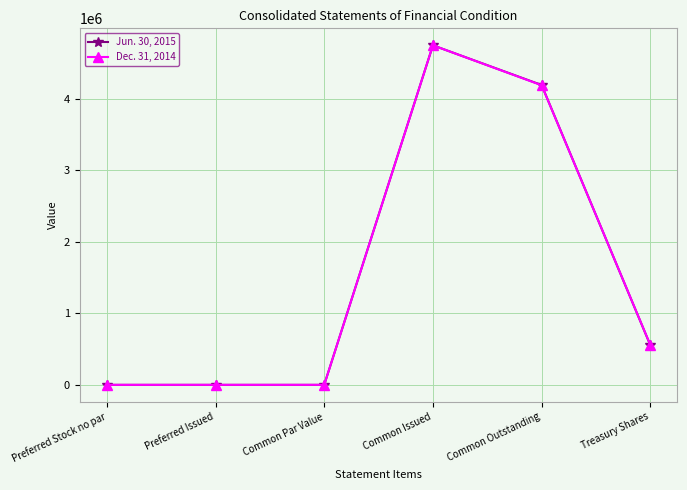

The value of Dec. 31, 2014 at Preferred Issued is 0. True or false?

True